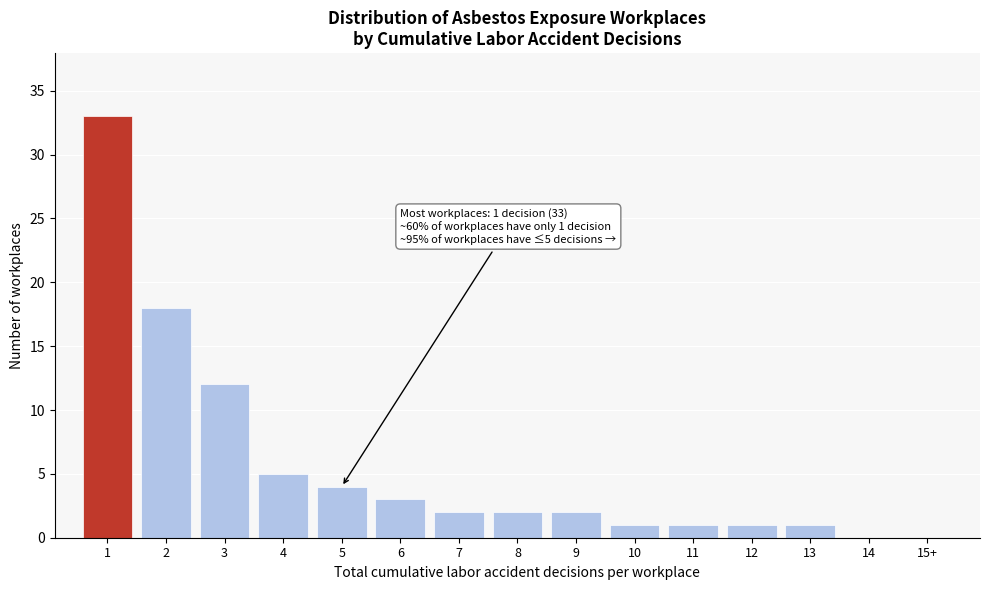

Reading right to left, extract all data points from this chart.

15+=0	14=0	13=1	12=1	11=1	10=1	9=2	8=2	7=2	6=3	5=4	4=5	3=12	2=18	1=33